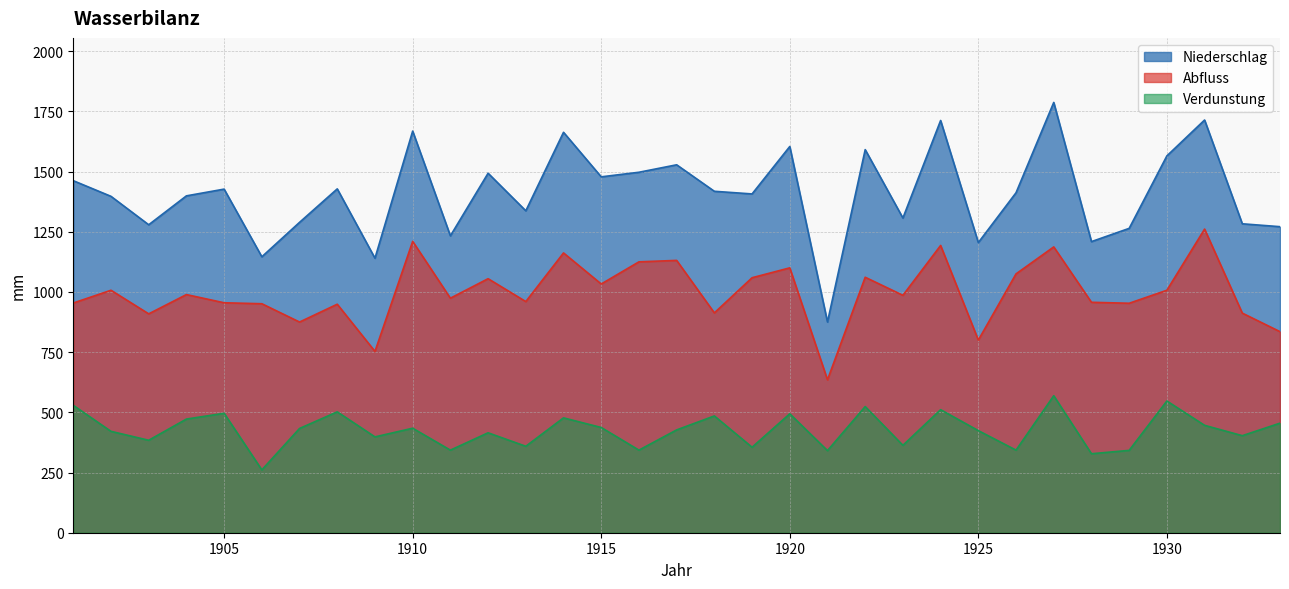

True or false: Abfluss and Verdunstung cross at least once.

False